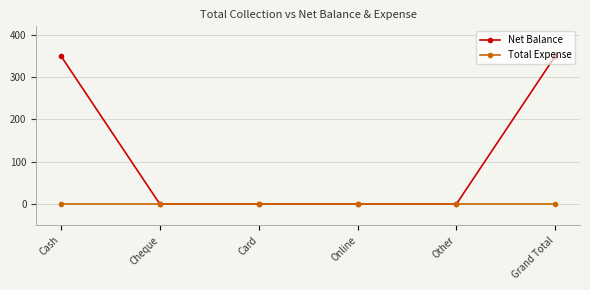

What are all the series names shown in the legend?

Net Balance, Total Expense